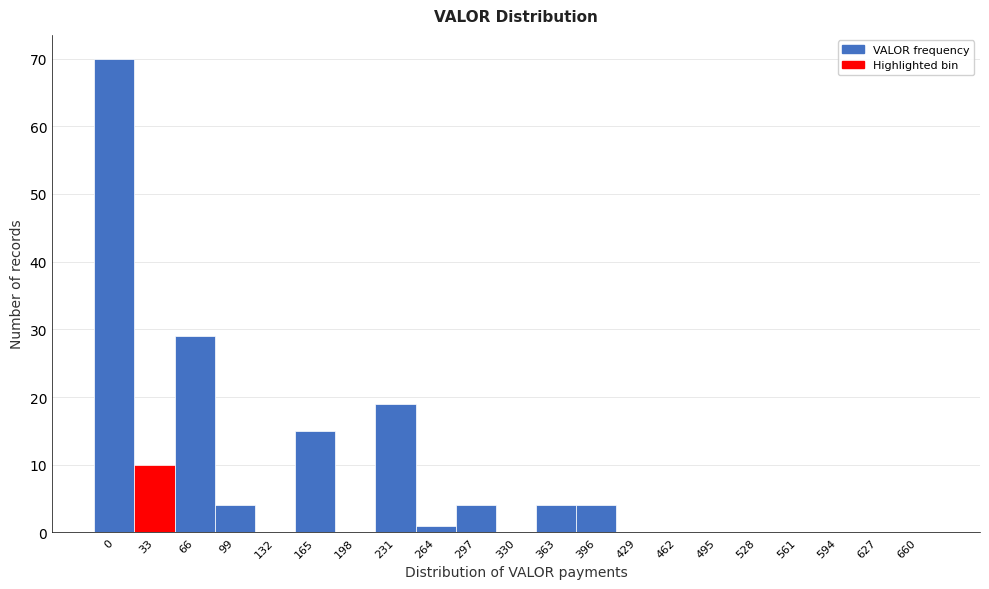

Reading left to right, what are all the values shown in this chart?

0=70	33=10	66=29	99=4	132=0	165=15	198=0	231=19	264=1	297=4	330=0	363=4	396=4	429=0	462=0	495=0	528=0	561=0	594=0	627=0	660=0